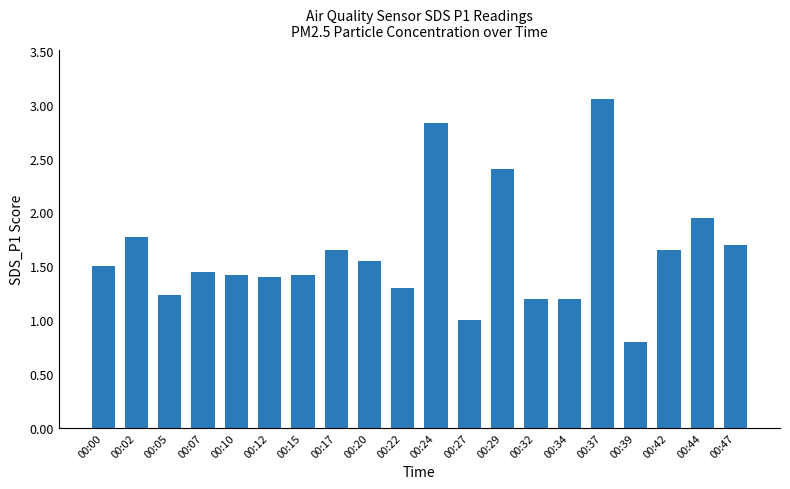

Where is the data nearest to the value 1?

00:27